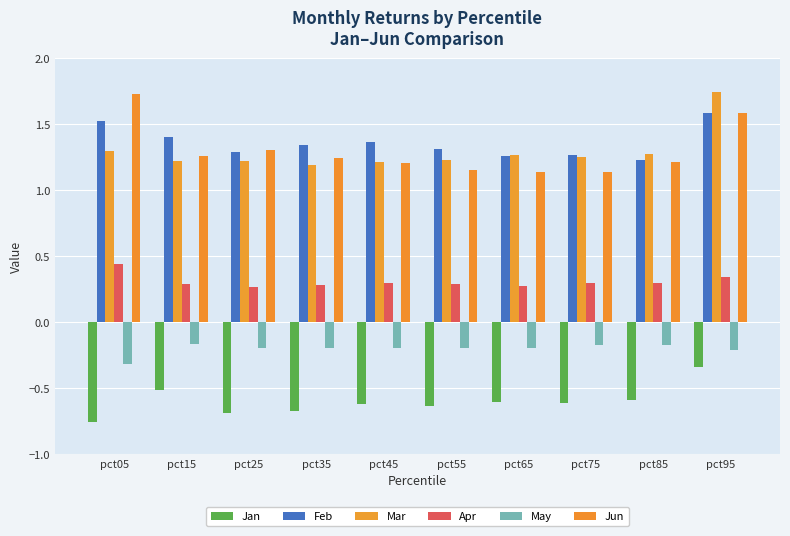

What value does the Jun series have at pct05?

1.7